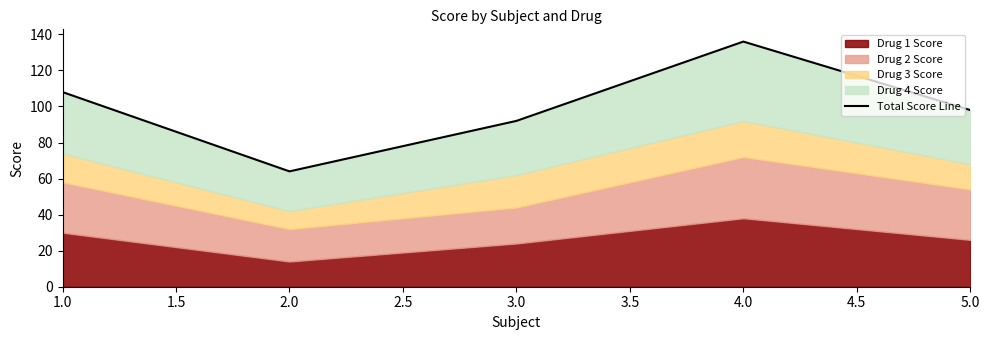

Approximately how many times larger is the value at 4.0 compared to 3.0?

1.5